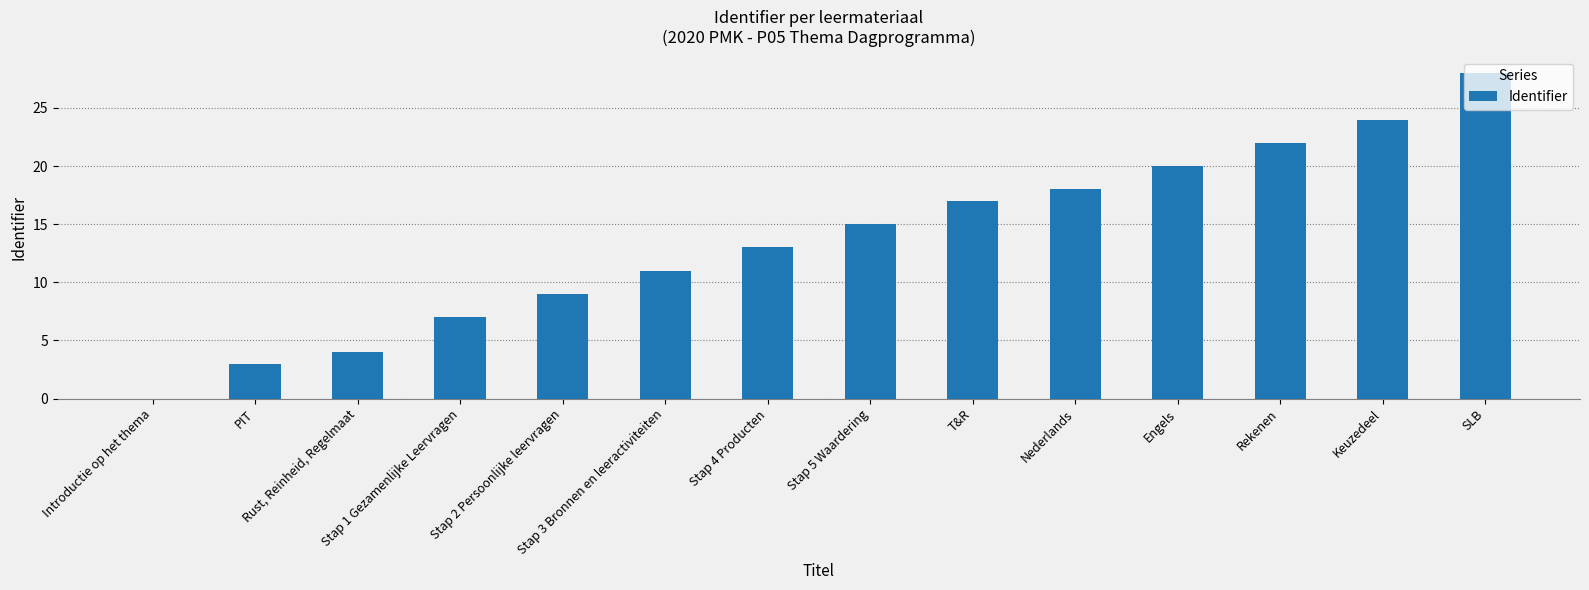

What is the sum of the values at Stap 3 Bronnen en leeractiviteiten and SLB?

39